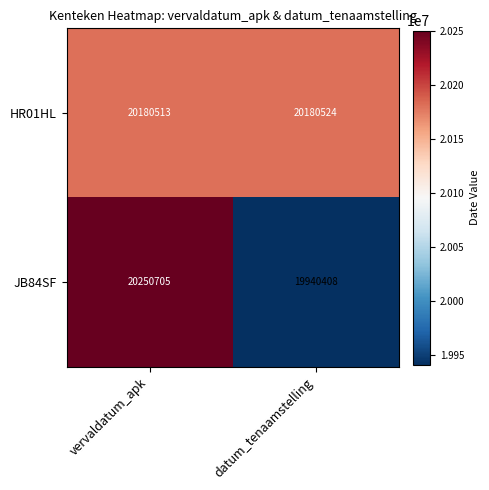

Where is JB84SF nearest to the value 20095556?

datum_tenaamstelling